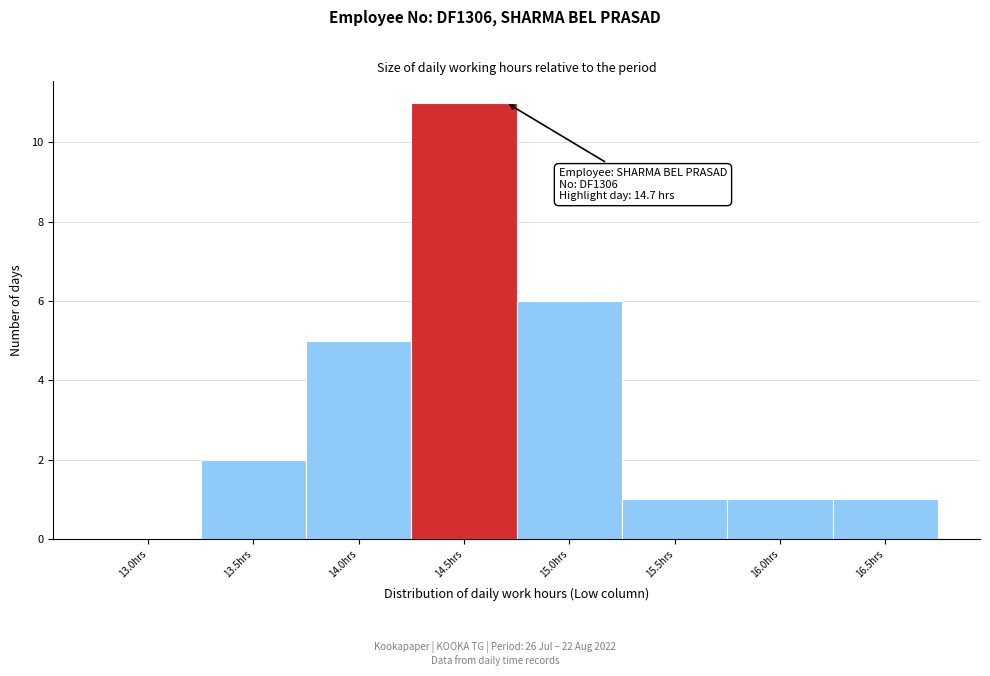

Reading right to left, extract all data points from this chart.

16.5hrs=1	16.0hrs=1	15.5hrs=1	15.0hrs=6	14.5hrs=11	14.0hrs=5	13.5hrs=2	13.0hrs=0